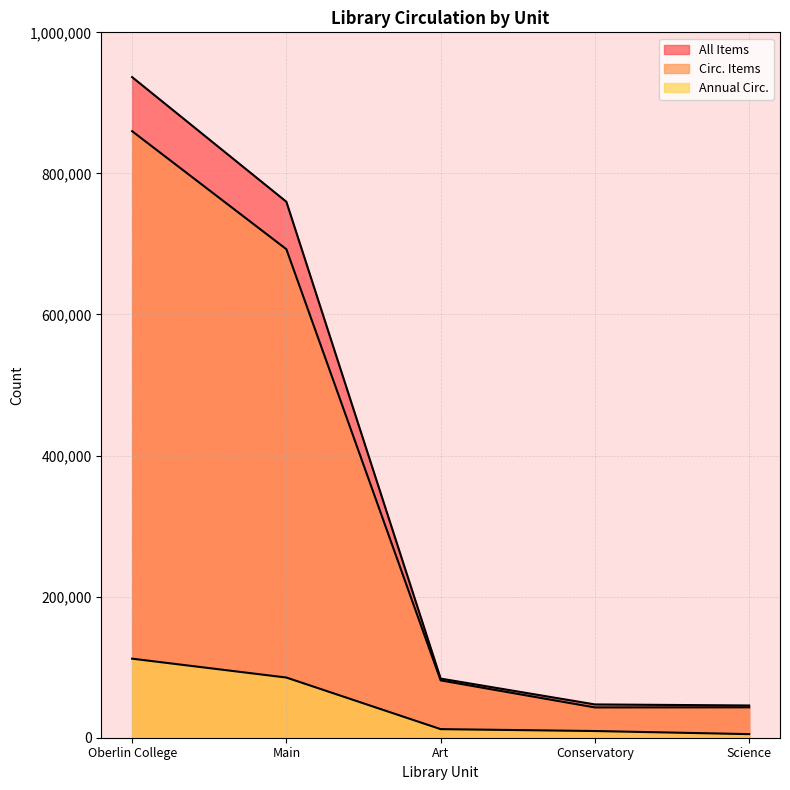

Does the chart display data point markers on the line(s)?

No